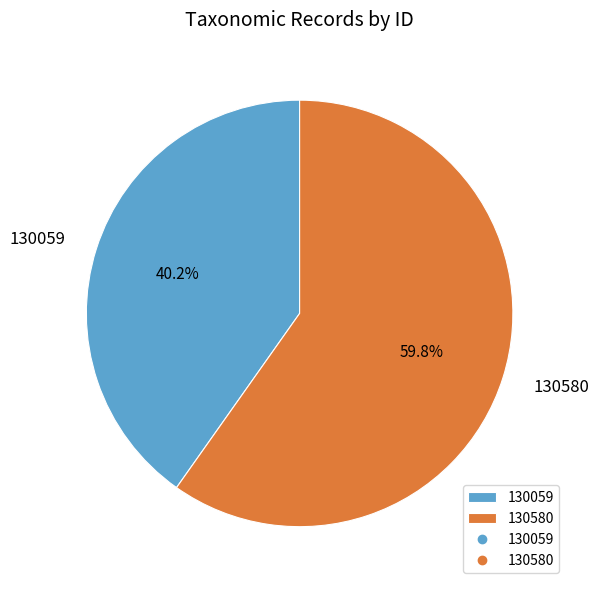

To the nearest percent, what is the difference between the largest and smallest slice percentages?

20%